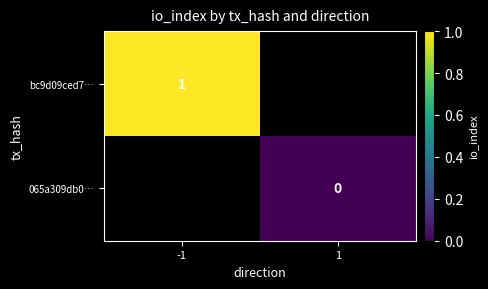

At which category does the chart reach its minimum across all series?

1